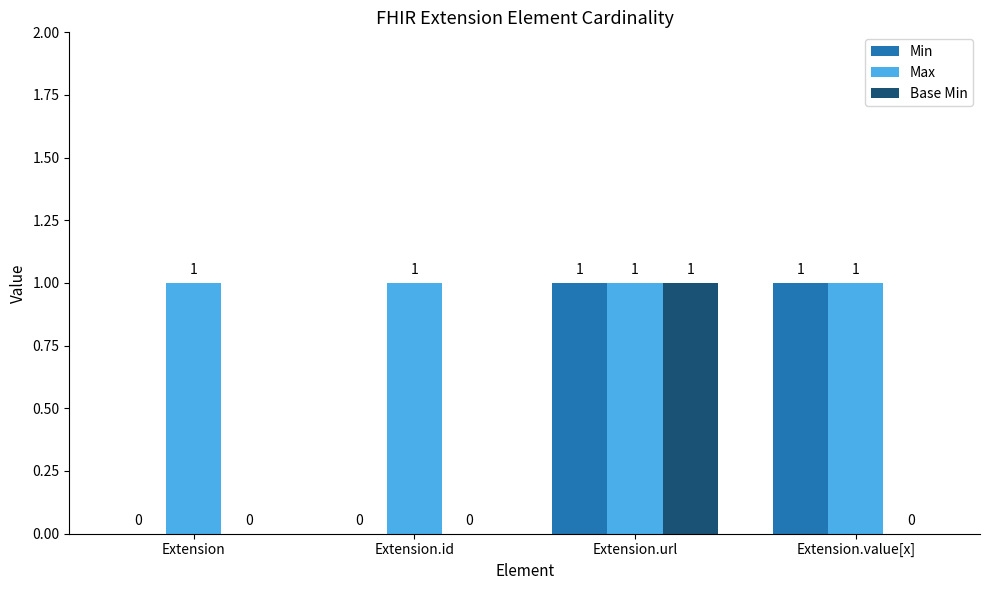

What is the sum of all Min values?

2